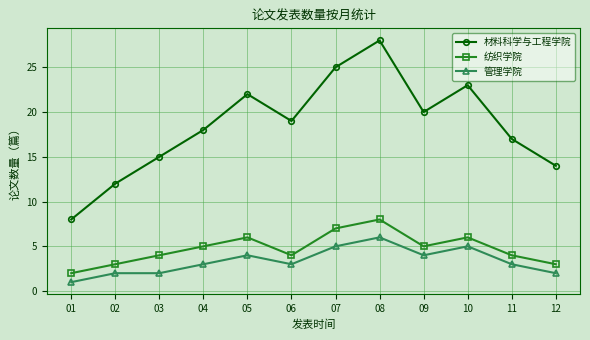

Rank the series by their maximum value, from highest to lowest.

材料科学与工程学院, 纺织学院, 管理学院